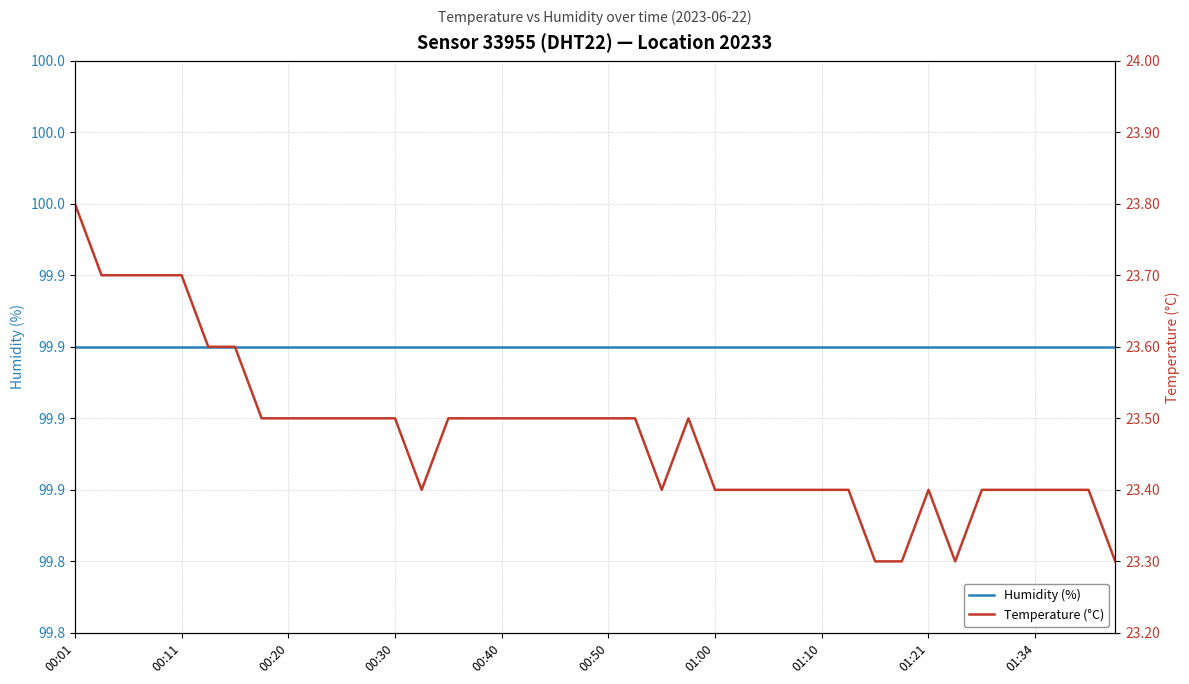

What is the minimum value shown in the chart?

23.3